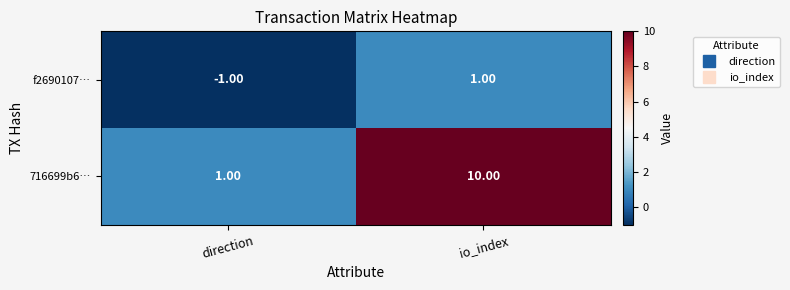

At which label is 716699b6… closest to 5?

direction